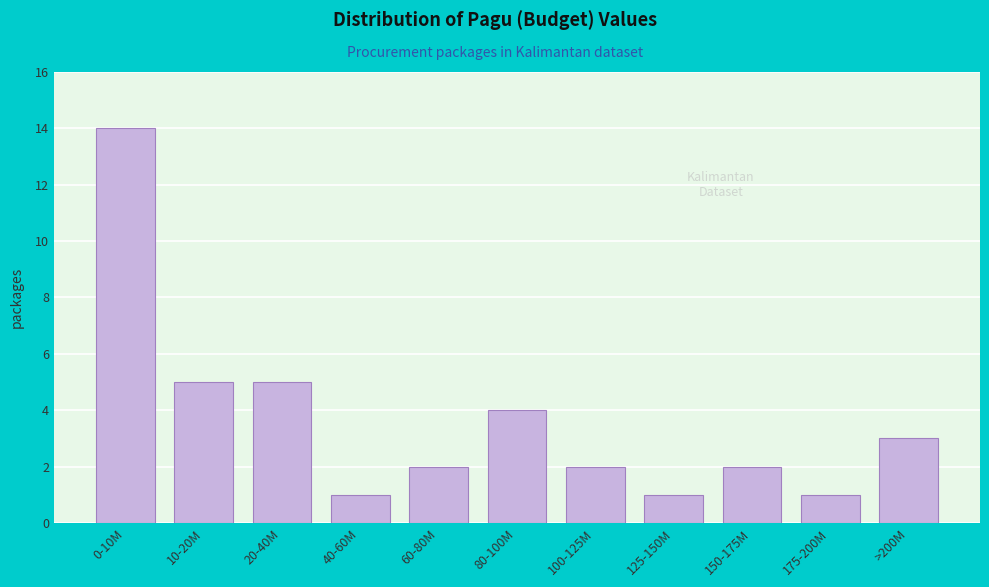

Reading left to right, list all the values displayed in this chart.

0-10M=14	10-20M=5	20-40M=5	40-60M=1	60-80M=2	80-100M=4	100-125M=2	125-150M=1	150-175M=2	175-200M=1	>200M=3